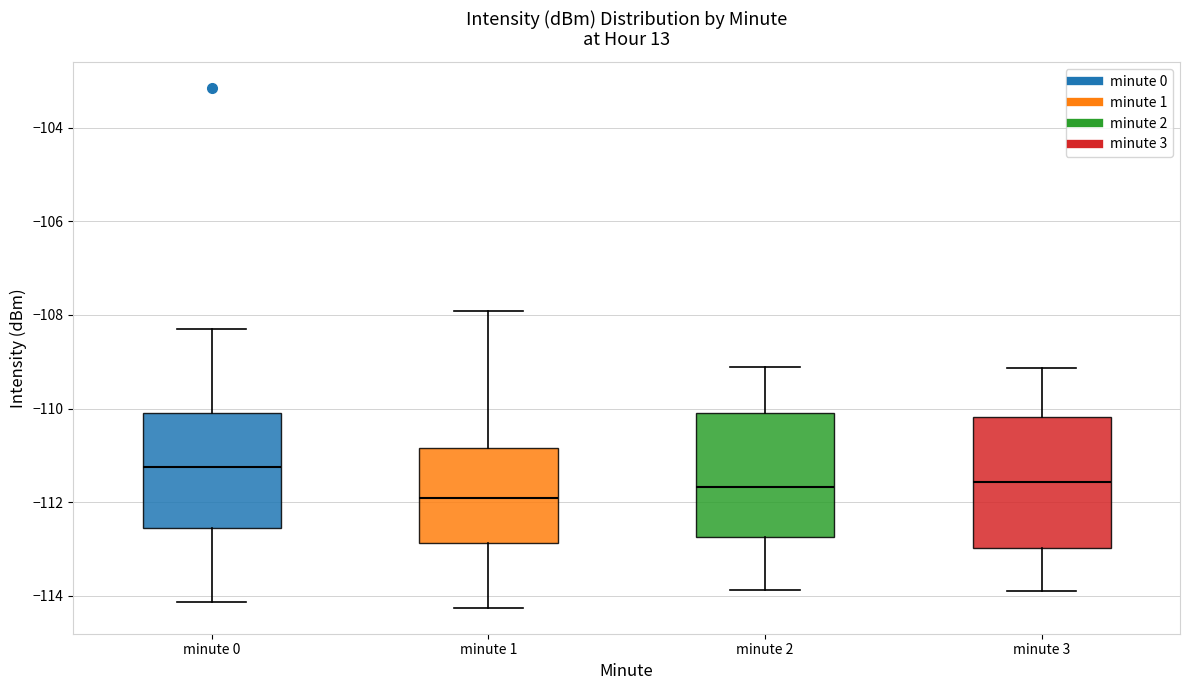

Which box has the highest median line?

minute 0